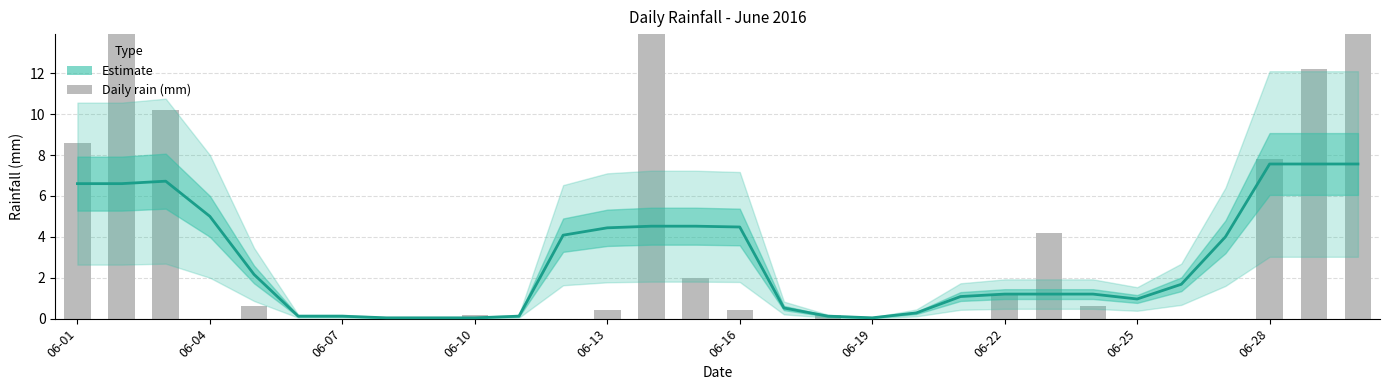

What are all the series names shown in the legend?

Estimate, Daily rain (mm)